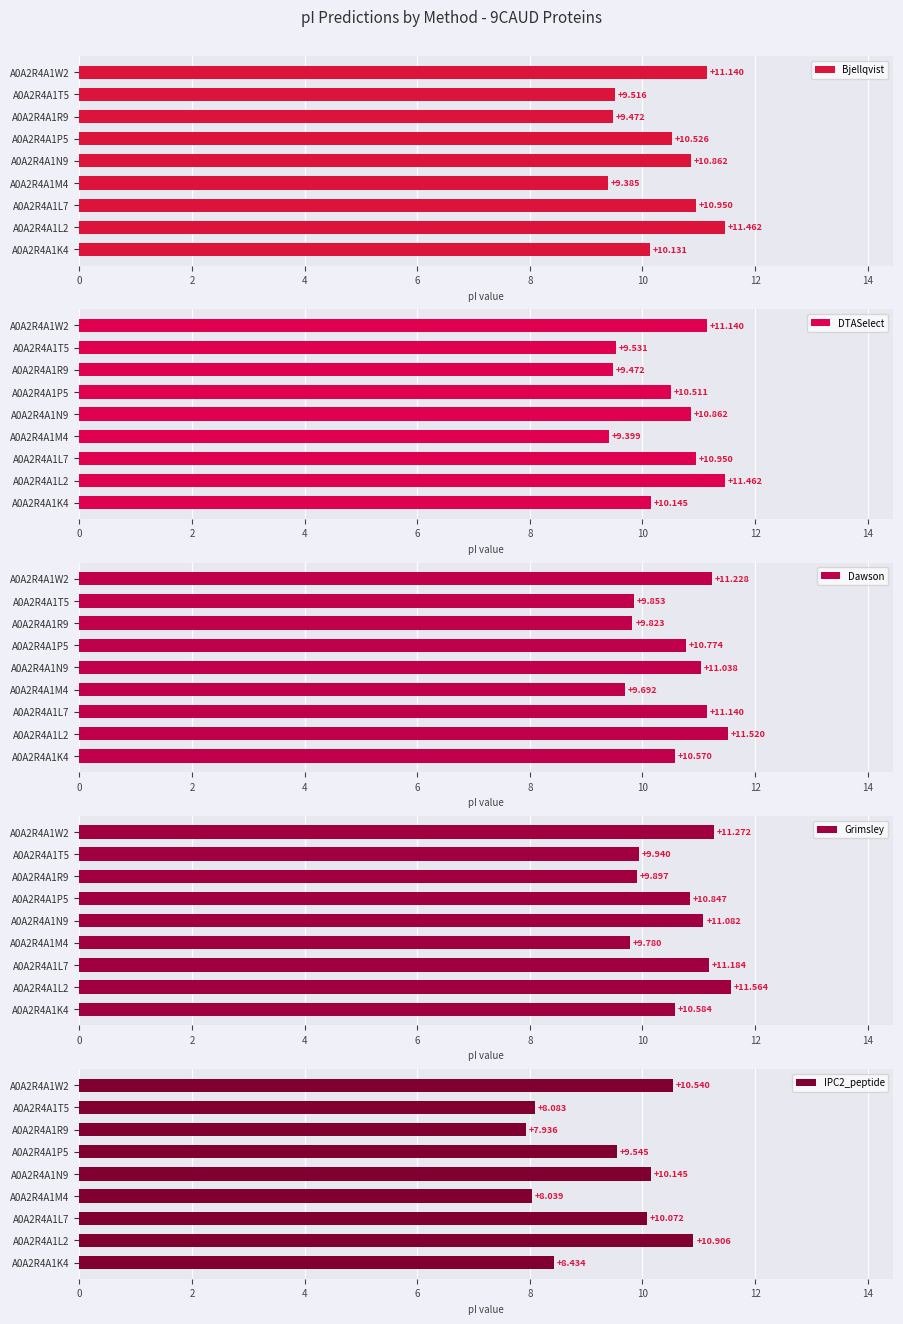

How many bars are there in total?

45